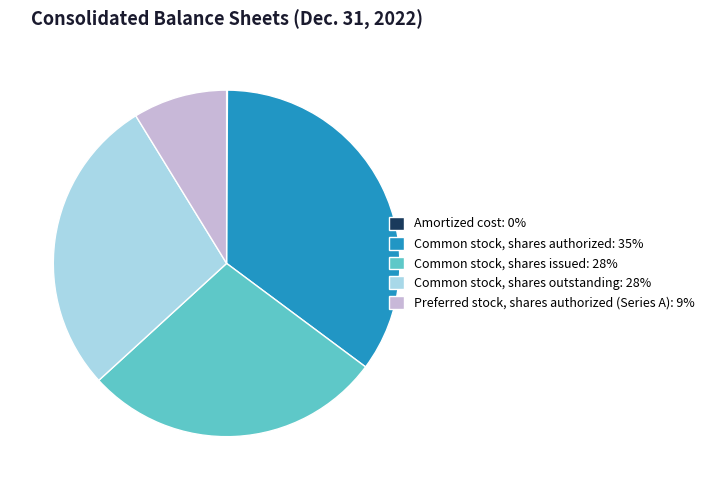

Is it true that Common stock, shares authorized: 35% is 35% of the pie?

True